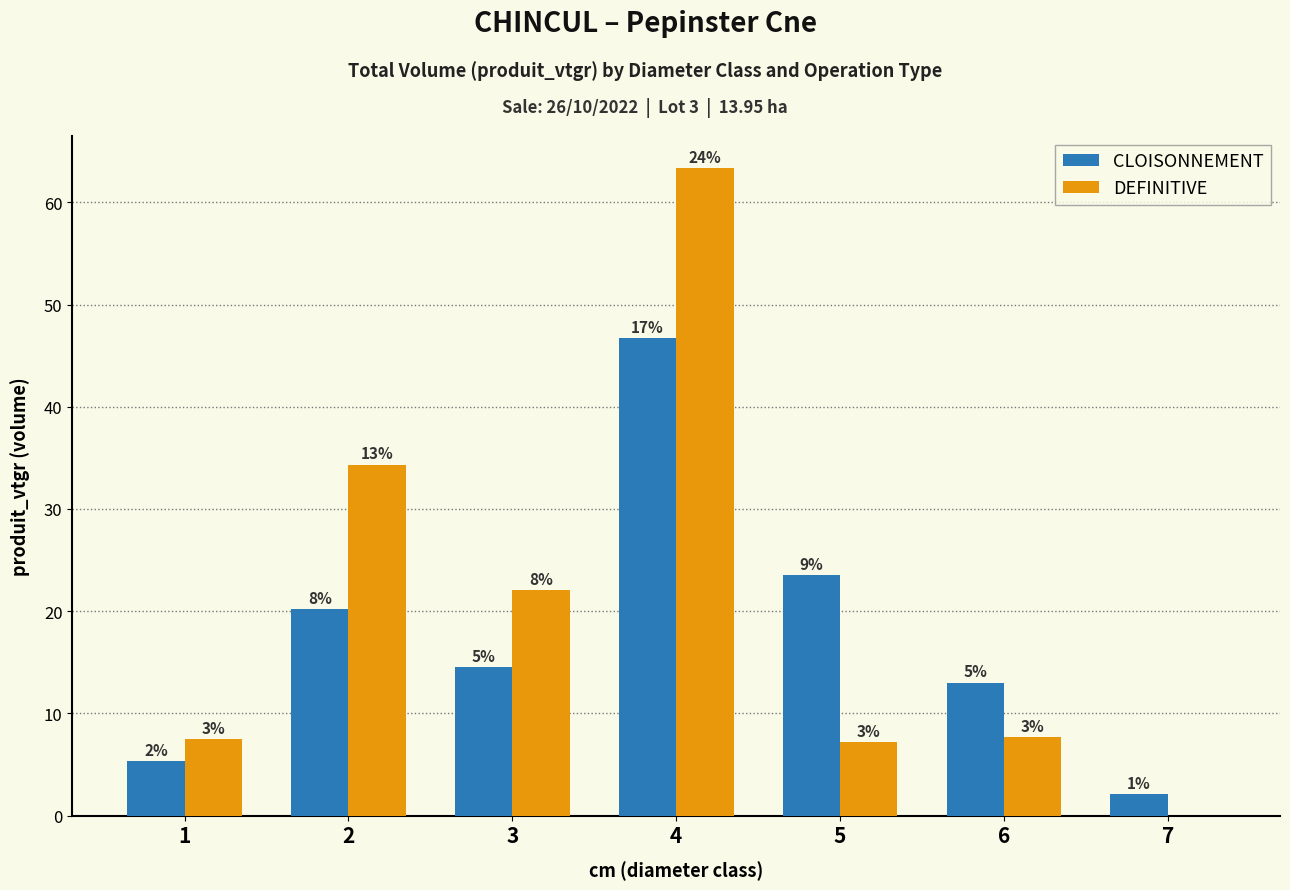

The value of DEFINITIVE at 4 is 63.3. True or false?

True